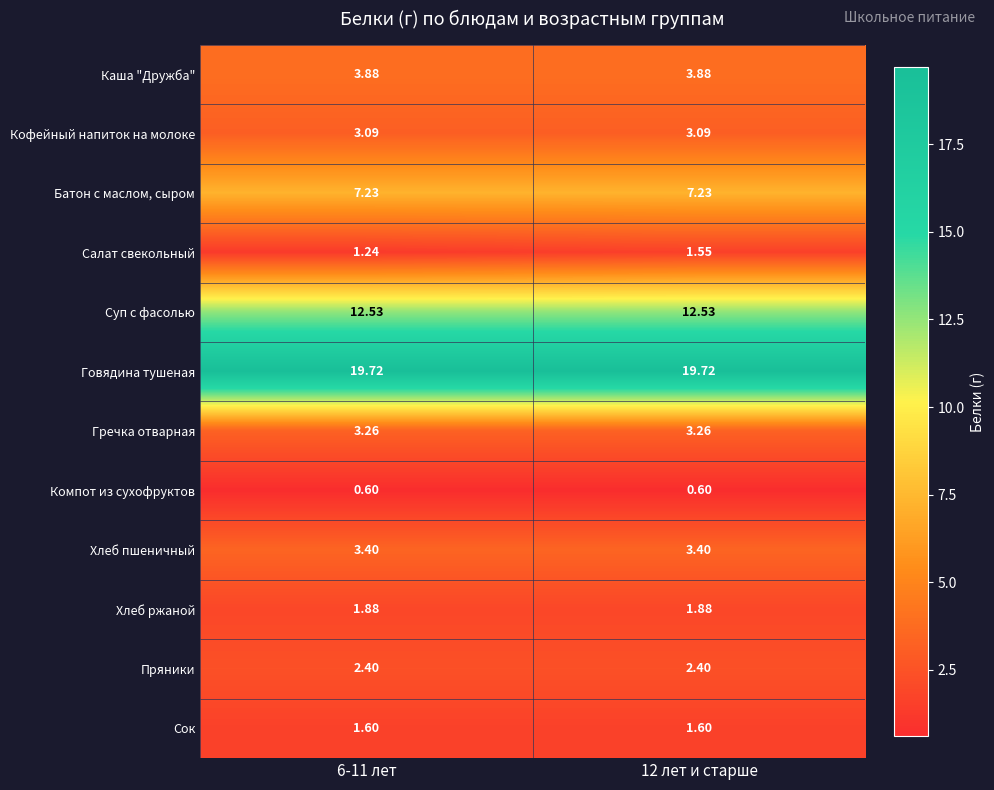

At 12 лет и старше, list the series in order from smallest to largest.

Компот из сухофруктов, Салат свекольный, Сок, Хлеб ржаной, Пряники, Кофейный напиток на молоке, Гречка отварная, Хлеб пшеничный, Каша "Дружба", Батон с маслом, сыром, Суп с фасолью, Говядина тушеная